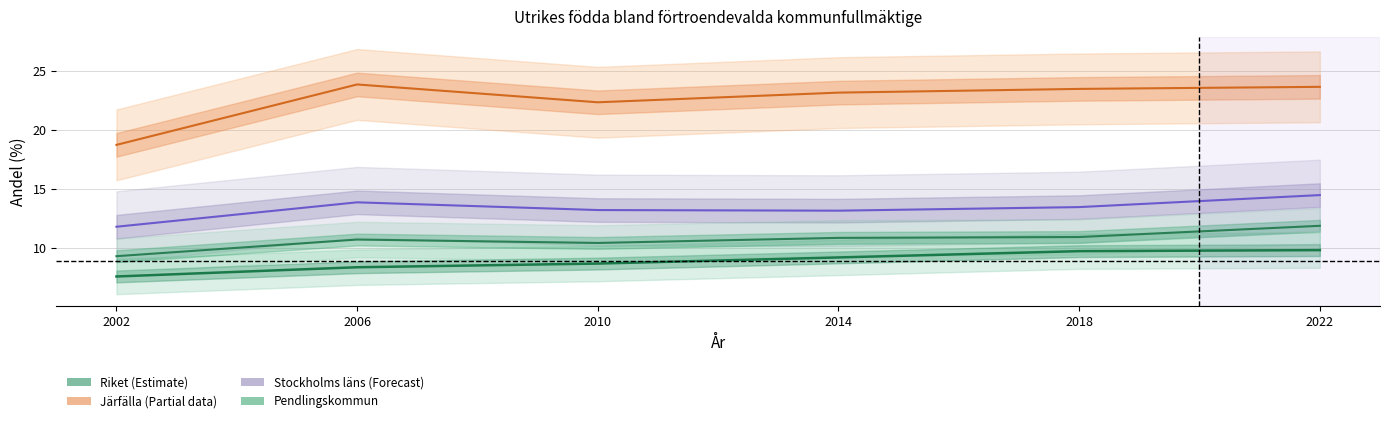

The Riket series shows 13.1 at 2006. True or false?

False